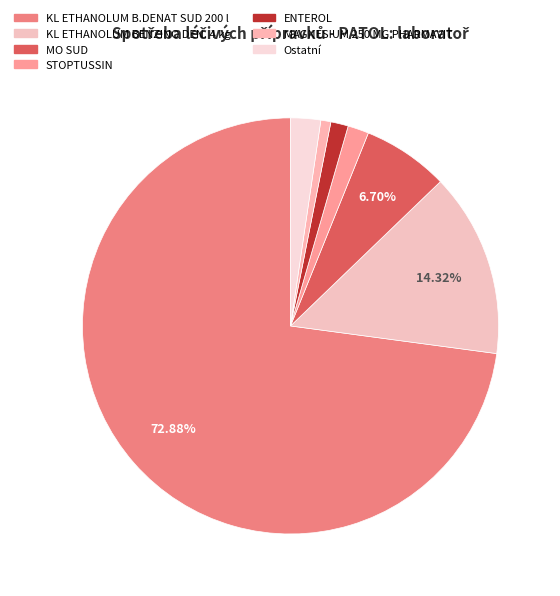

How many segments does this pie chart have?

7